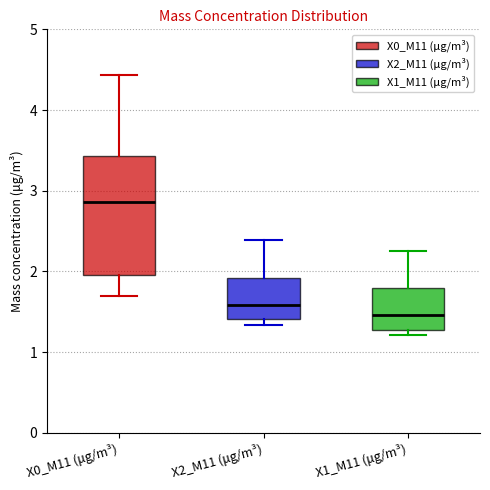

Where is the lower edge of the box for X0_M11 (μg/m³) on the y-axis? The values are not printed on the chart, so give them approximately, as read against the axis.

2.0